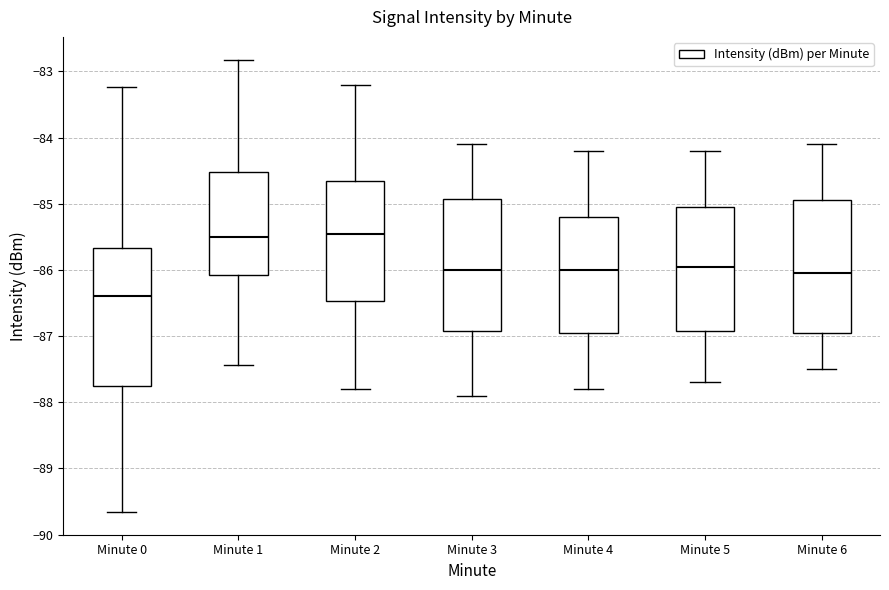

Where does the upper whisker of the box for Minute 6 end on the y-axis? The values are not printed on the chart, so give them approximately, as read against the axis.

-84.1